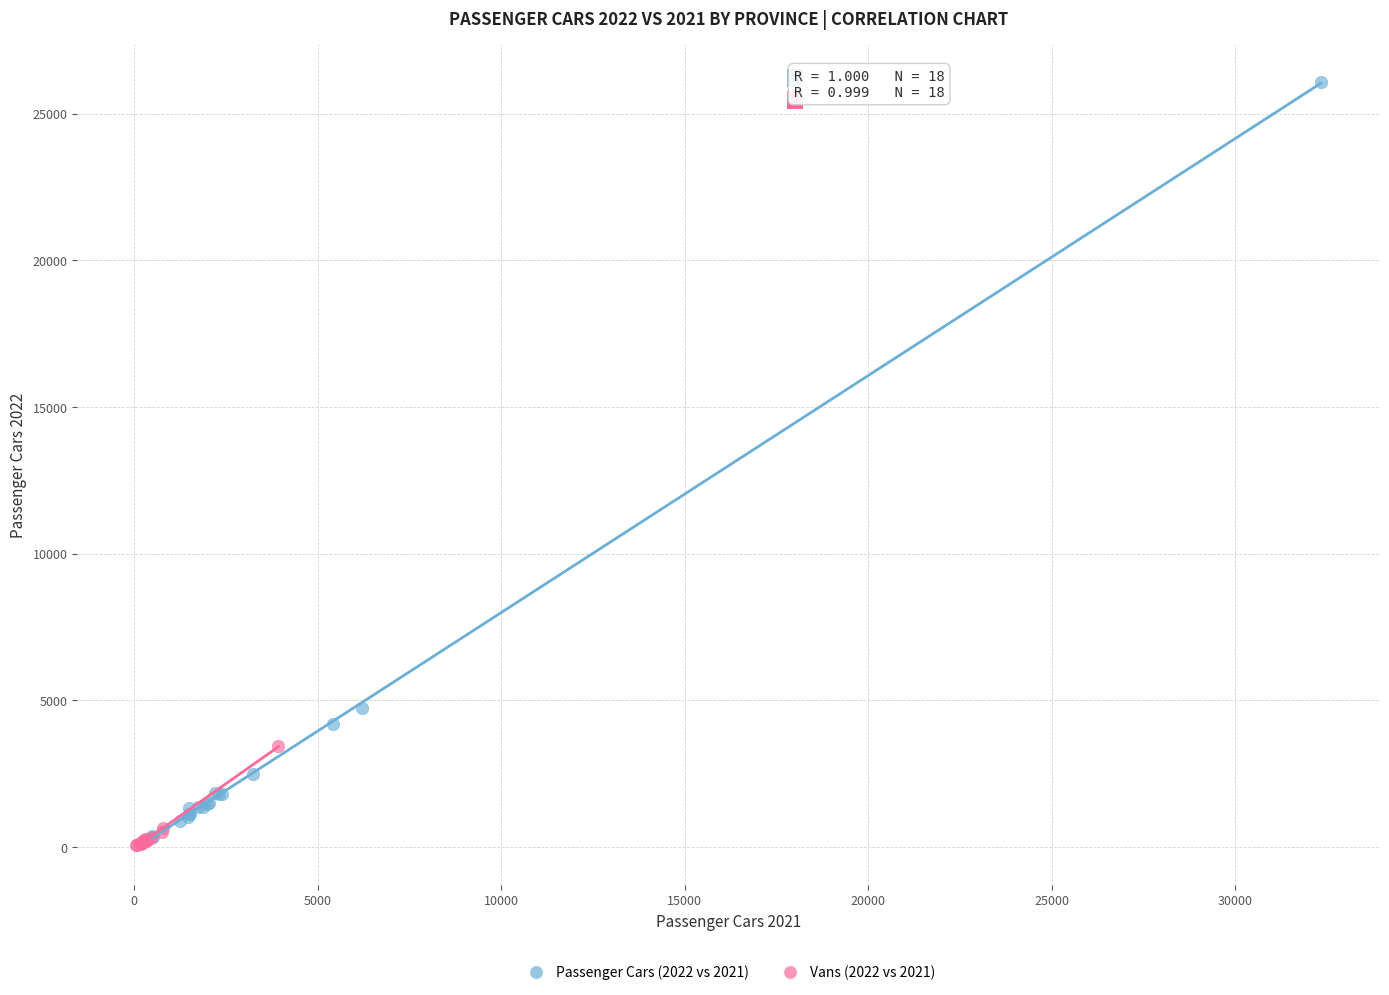

Which series reaches the minimum Y coordinate?

Vans (2022 vs 2021)